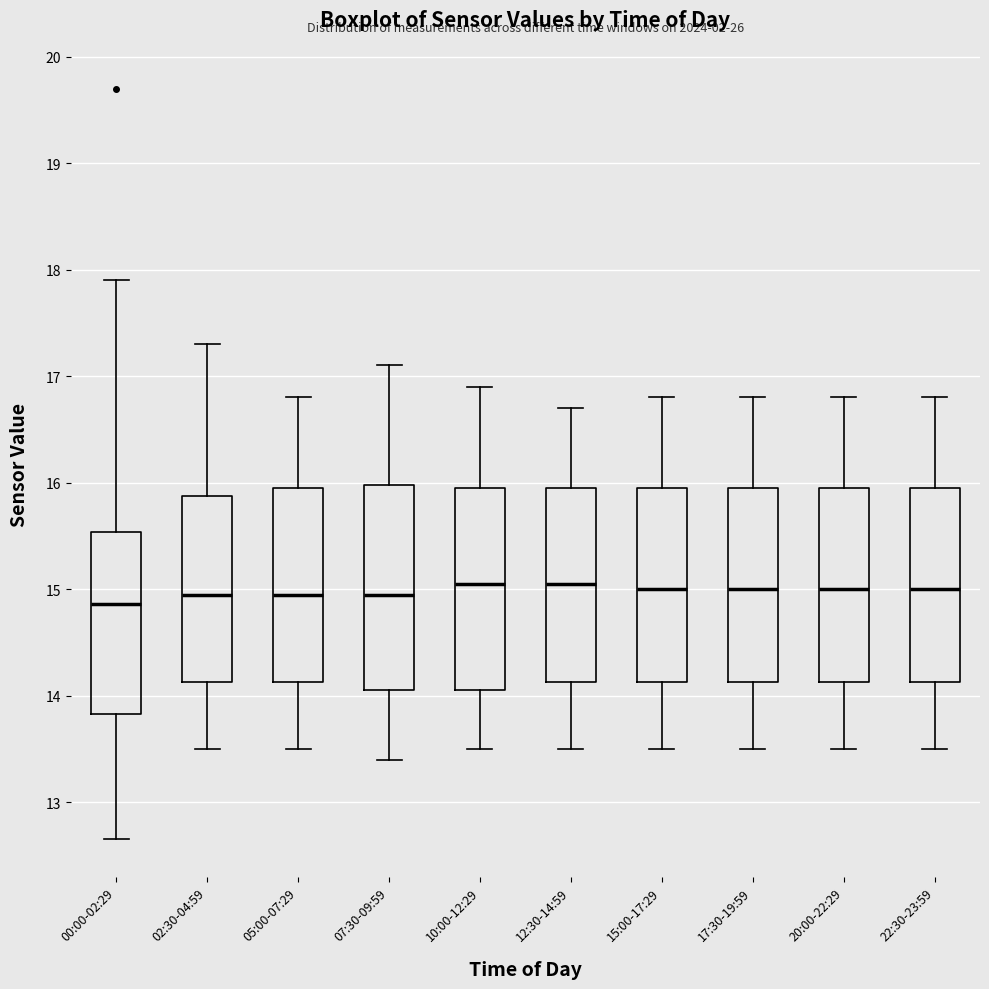

Reading left to right, transcribe this box plot: for each box, give where its median line is, the range the box spans, and where its two whiskers end, as read against the y-axis. The values are not printed on the chart, so give them approximately, as read against the axis.

00:00-02:29: median 14.9, box 13.8 to 15.5, whiskers 12.7 to 17.9
02:30-04:59: median 15.0, box 14.1 to 15.9, whiskers 13.5 to 17.3
05:00-07:29: median 15.0, box 14.1 to 16.0, whiskers 13.5 to 16.8
07:30-09:59: median 15.0, box 14.1 to 16.0, whiskers 13.4 to 17.1
10:00-12:29: median 15.1, box 14.1 to 16.0, whiskers 13.5 to 16.9
12:30-14:59: median 15.1, box 14.1 to 16.0, whiskers 13.5 to 16.7
15:00-17:29: median 15.0, box 14.1 to 16.0, whiskers 13.5 to 16.8
17:30-19:59: median 15.0, box 14.1 to 16.0, whiskers 13.5 to 16.8
20:00-22:29: median 15.0, box 14.1 to 16.0, whiskers 13.5 to 16.8
22:30-23:59: median 15.0, box 14.1 to 16.0, whiskers 13.5 to 16.8